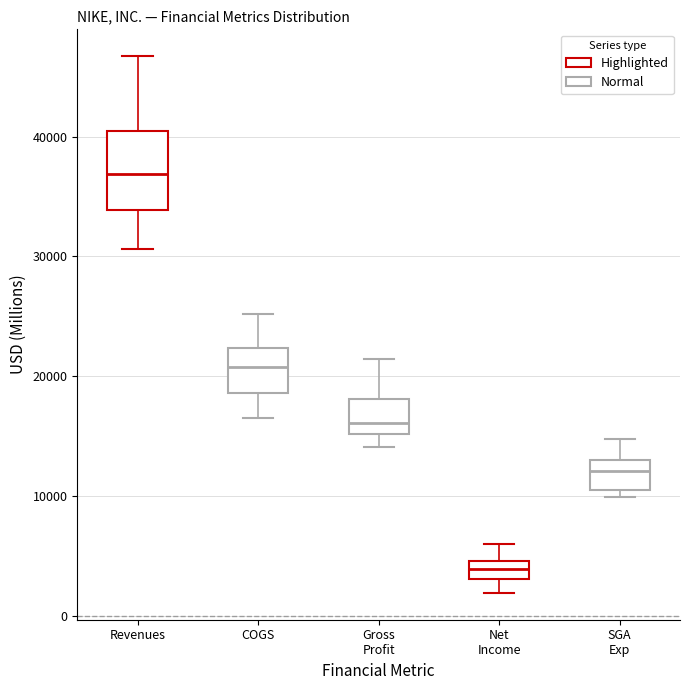

Where is the lower edge of the box for Net Income on the y-axis? The values are not printed on the chart, so give them approximately, as read against the axis.

3000